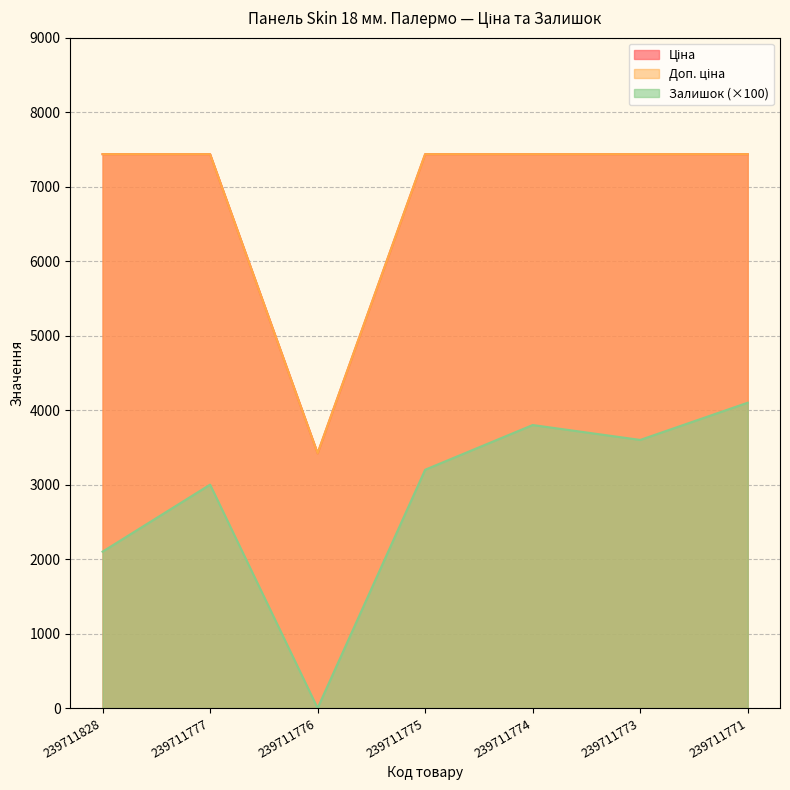

Which series changed the most between 239711775 and 239711771?

Залишок (×100)